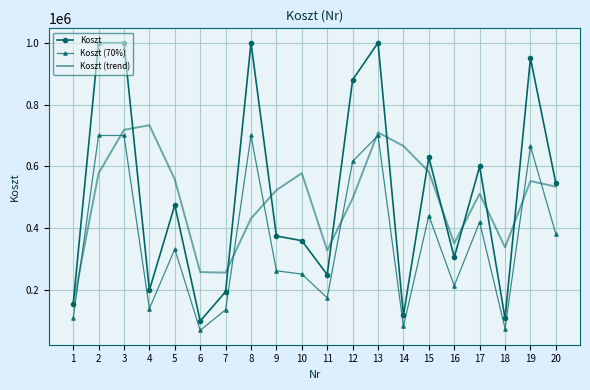

What is the spread (max minus min) of values at 17?

180000.0